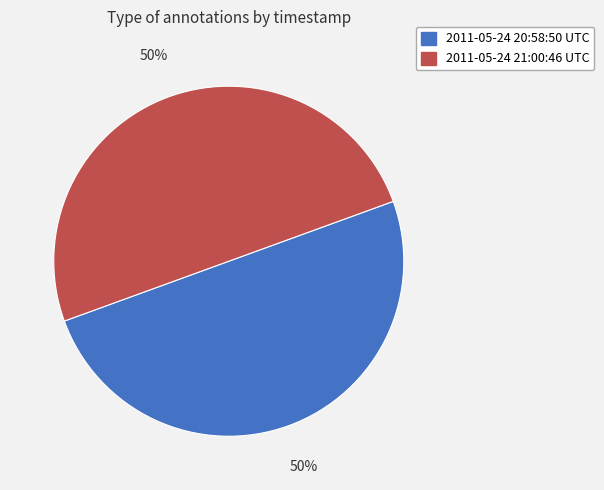

True or false: 2011-05-24 21:00:46 UTC accounts for 56% of the total.

False